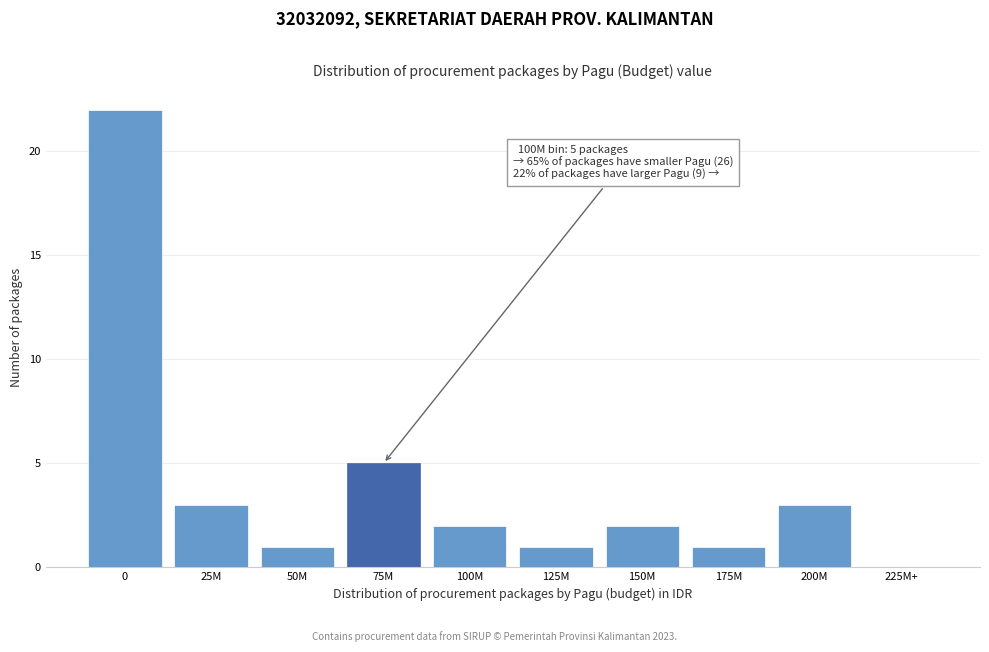

Reading left to right, extract all data points from this chart.

0=22	25M=3	50M=1	75M=5	100M=2	125M=1	150M=2	175M=1	200M=3	225M+=0